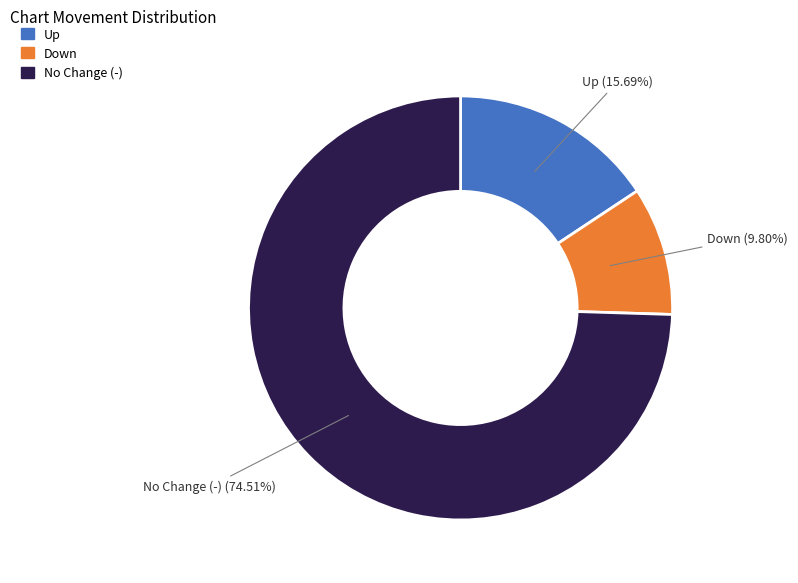

To the nearest percent, what is the difference between the largest and smallest slice percentages?

65%